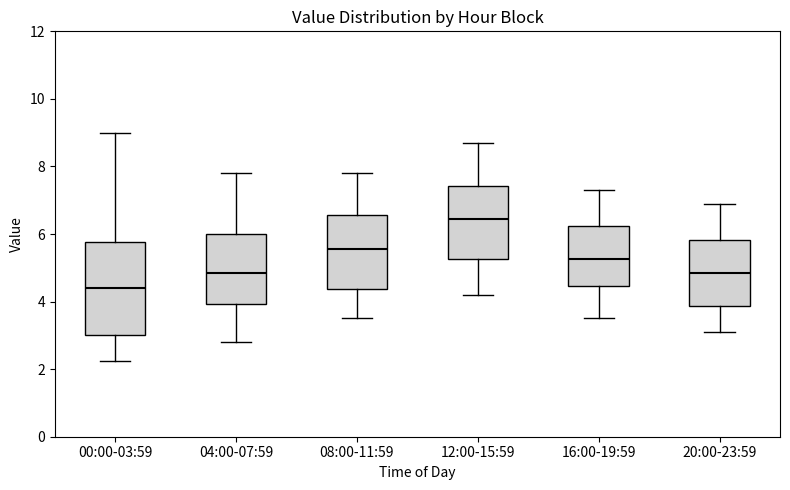

Which box's median line is the lowest?

00:00-03:59